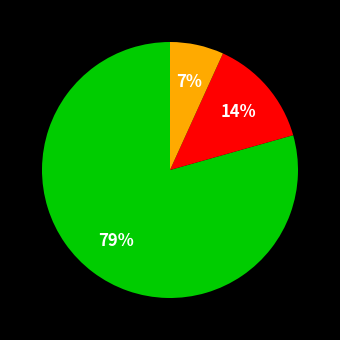

To the nearest percent, what is the average slice percentage?

33%